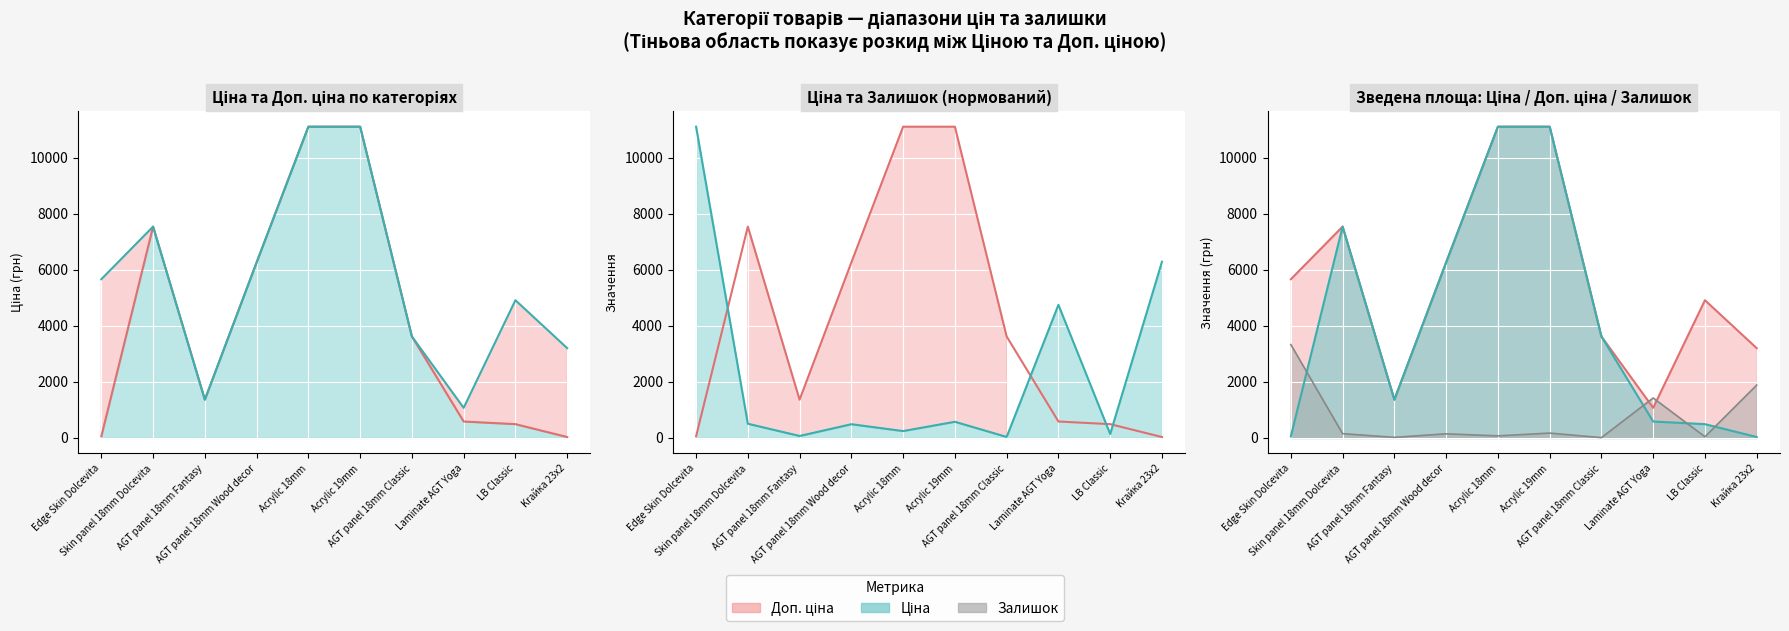

What is the difference between the Ціна (line) values at AGT panel 18mm Classic and Acrylic 19mm?

7491.4